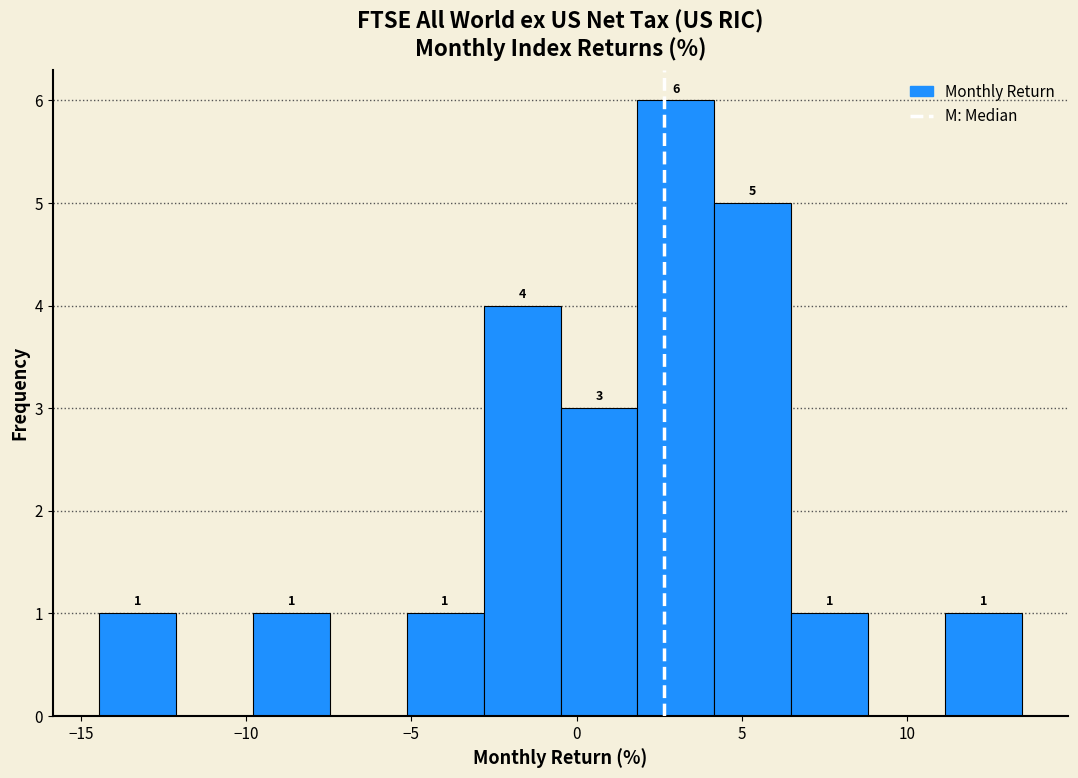

Which range on the x-axis has the tallest bar?

2.0 to 4.0